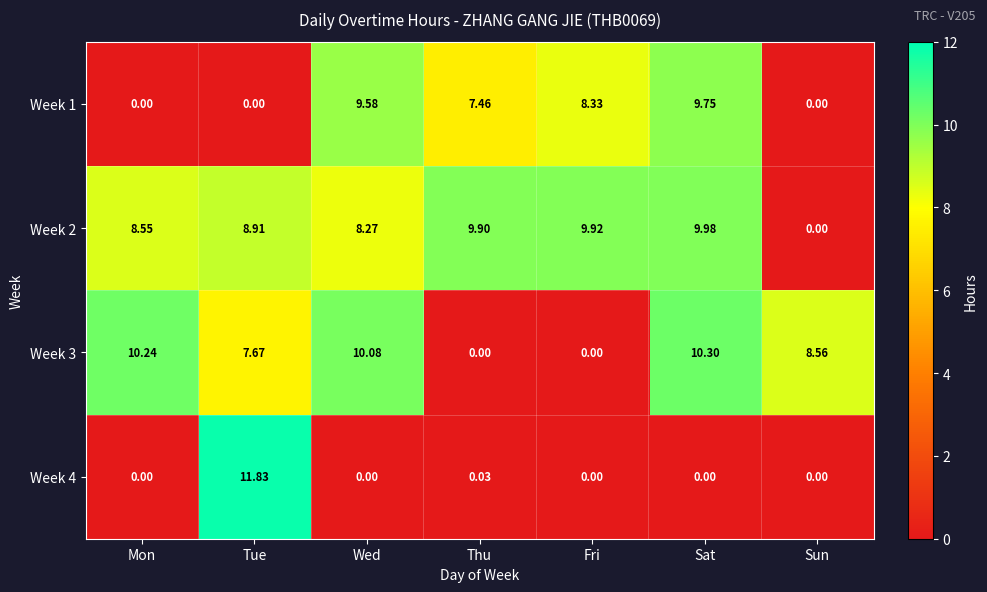

Rank the series at Sat from lowest to highest value.

Week 4, Week 1, Week 2, Week 3